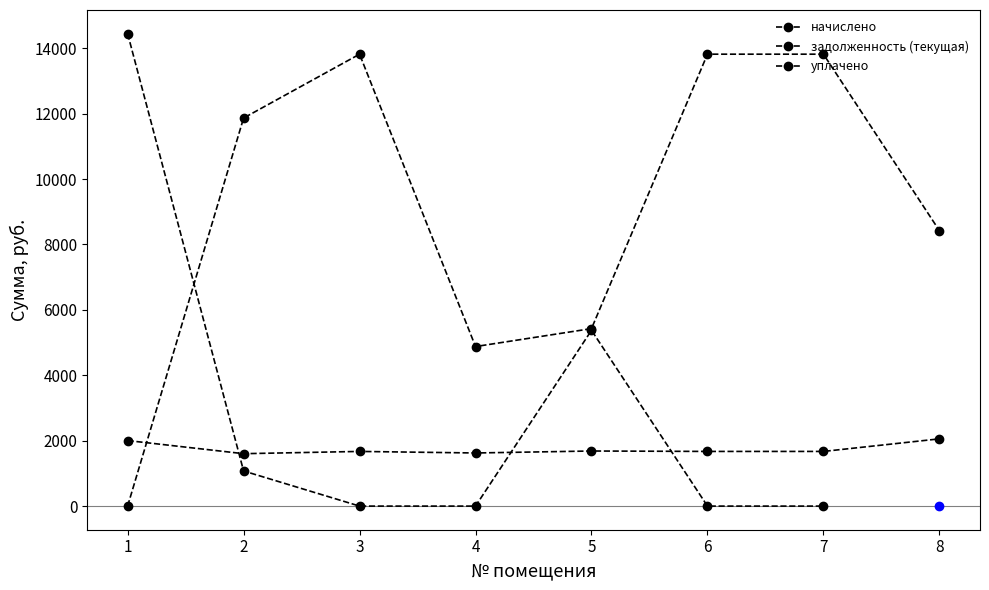

What is the total value across all series at 8?

10479.5